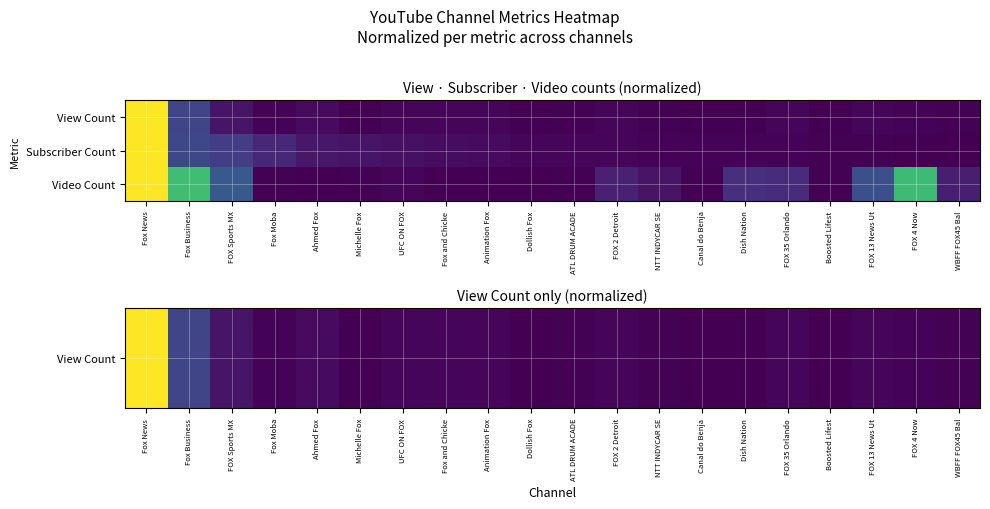

At how many categories does at least one series exceed 0?

20